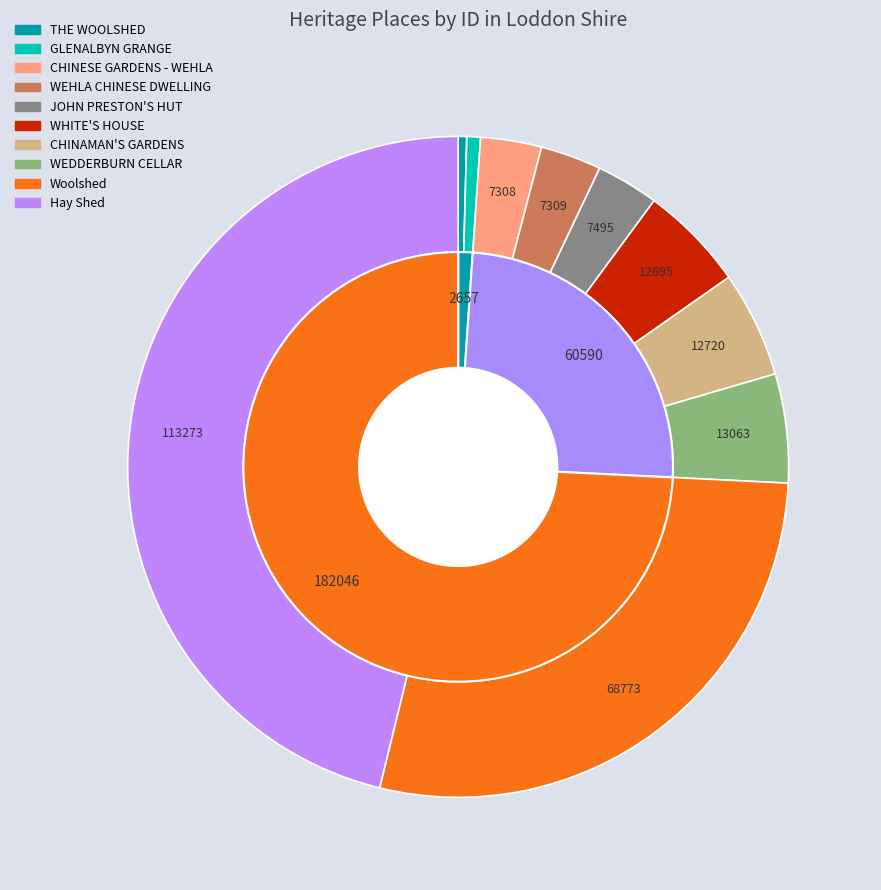

Is WEHLA CHINESE DWELLING the majority of the pie?

No